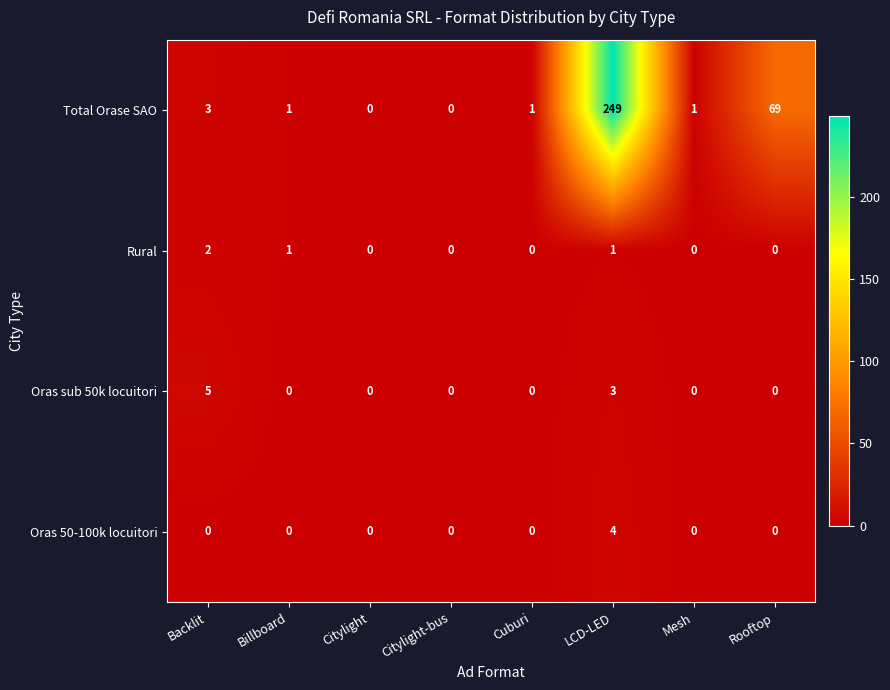

What is the maximum value for Oras 50-100k locuitori?

4